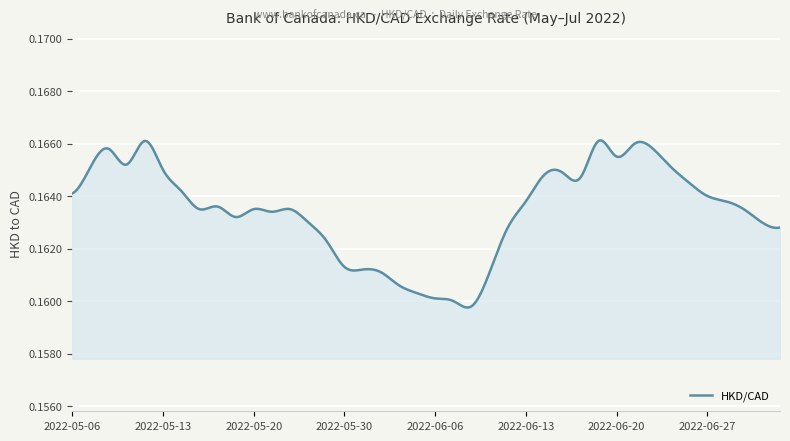

List the labels in order of value, largest first.

2022-05-12, 2022-06-17, 2022-06-21, 2022-05-10, 2022-06-22, 2022-06-20, 2022-05-11, 2022-05-09, 2022-06-23, 2022-05-13, 2022-06-15, 2022-06-14, 2022-06-16, 2022-06-24, 2022-05-16, 2022-05-06, 2022-06-27, 2022-06-13, 2022-06-28, 2022-05-18, 2022-05-17, 2022-05-20, 2022-05-25, 2022-06-29, 2022-05-24, 2022-05-19, 2022-05-26, 2022-06-30, 2022-06-10, 2022-07-01, 2022-05-27, 2022-05-30, 2022-05-31, 2022-06-01, 2022-06-09, 2022-06-02, 2022-06-03, 2022-06-06, 2022-06-07, 2022-06-08